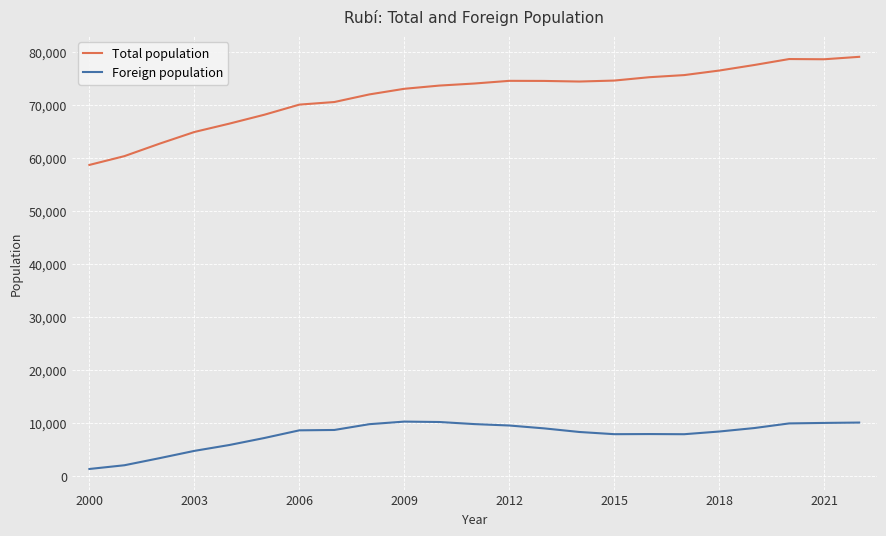

Rank the series by their average value, from lowest to highest.

Foreign population, Total population